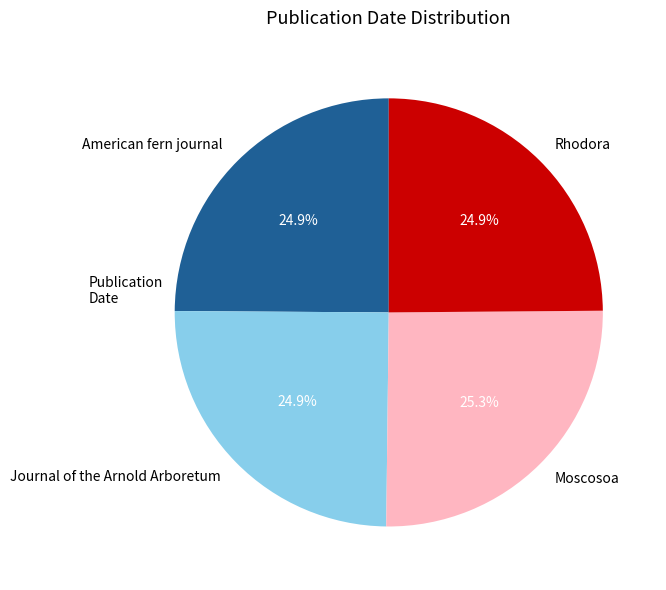

To the nearest percent, what portion does American fern journal represent?

25%